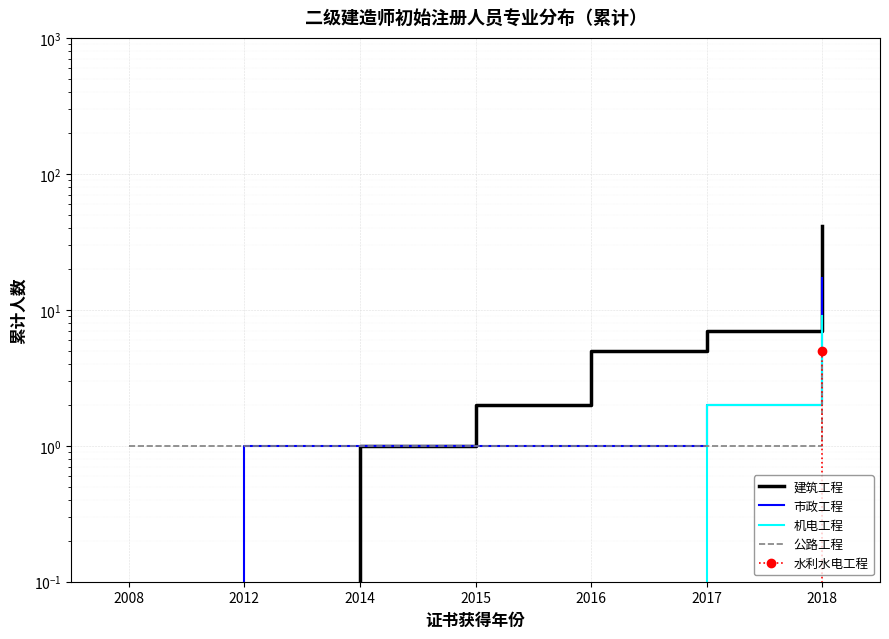

Which label corresponds to the largest value in the chart?

2018